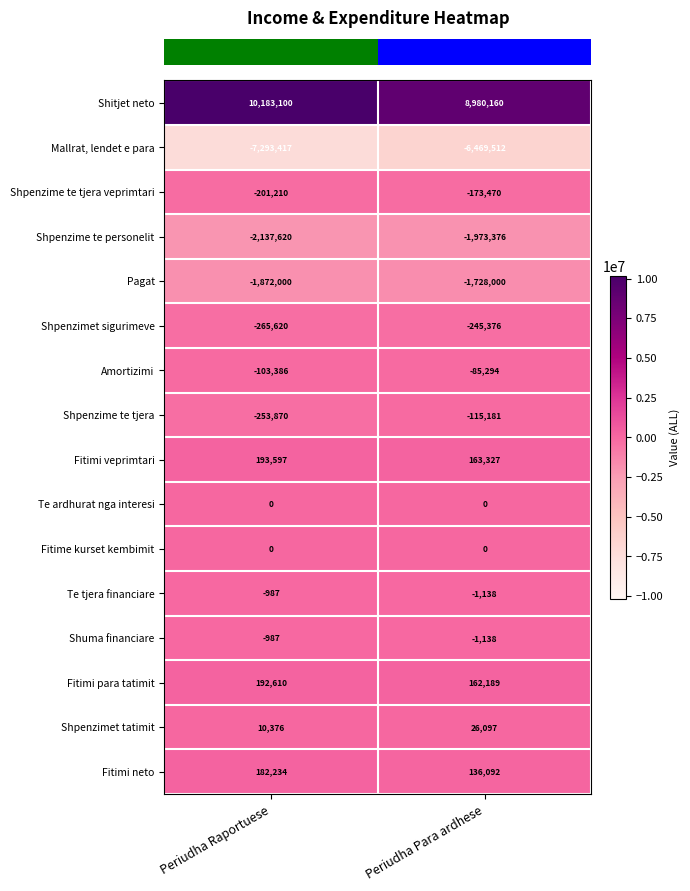

What is the difference between the maximum and minimum values in the Shpenzime te tjera series?

138689